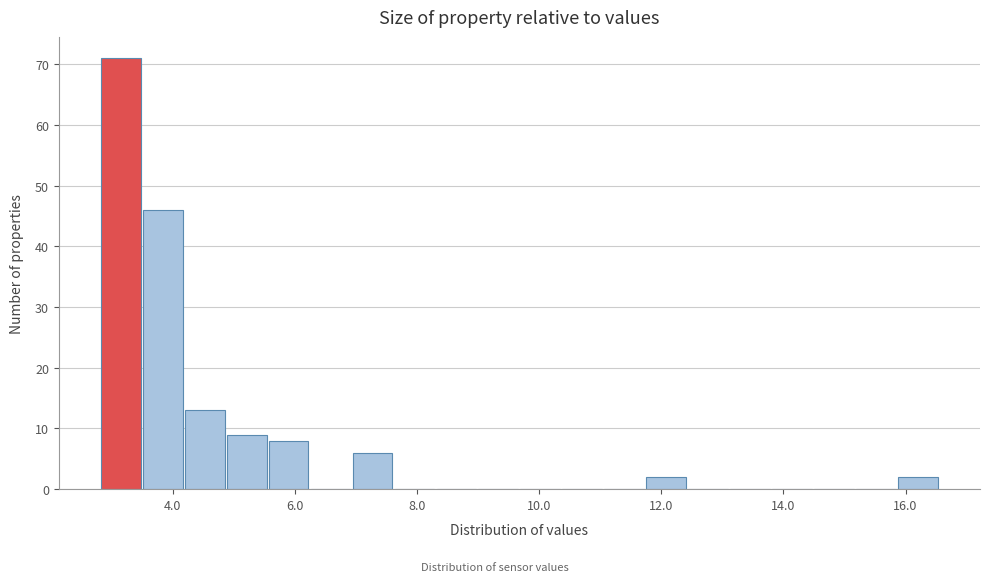

Around what value on the x-axis is the tallest bar? Give the approximate position of its centre, as read against the axis.

3.2